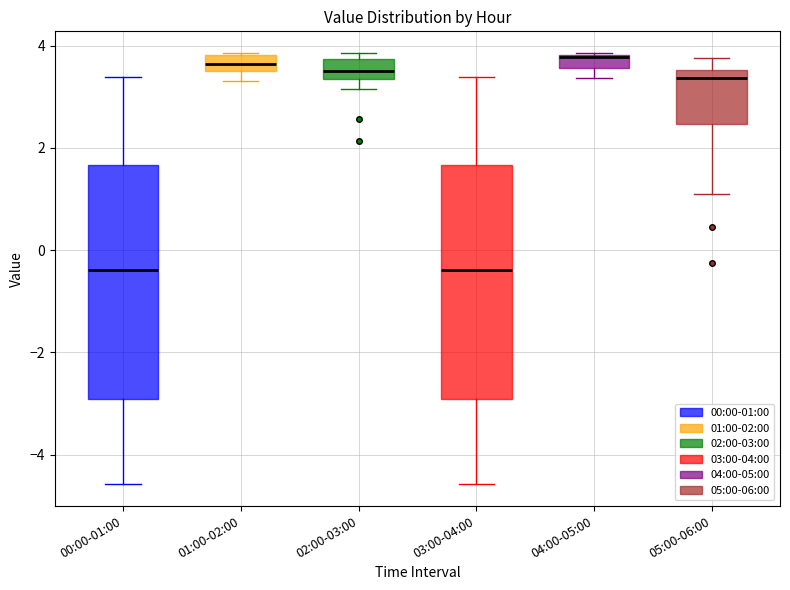

Where is the lower edge of the box for 00:00-01:00 on the y-axis? The values are not printed on the chart, so give them approximately, as read against the axis.

-3.0